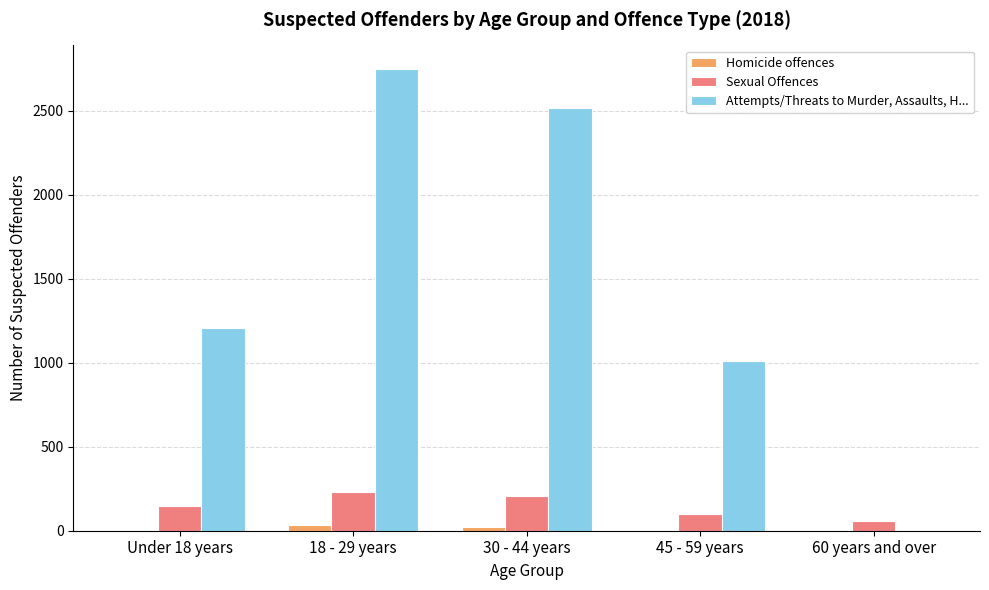

What is the sum of all Attempts/Threats to Murder, Assaults, H... values?

7485